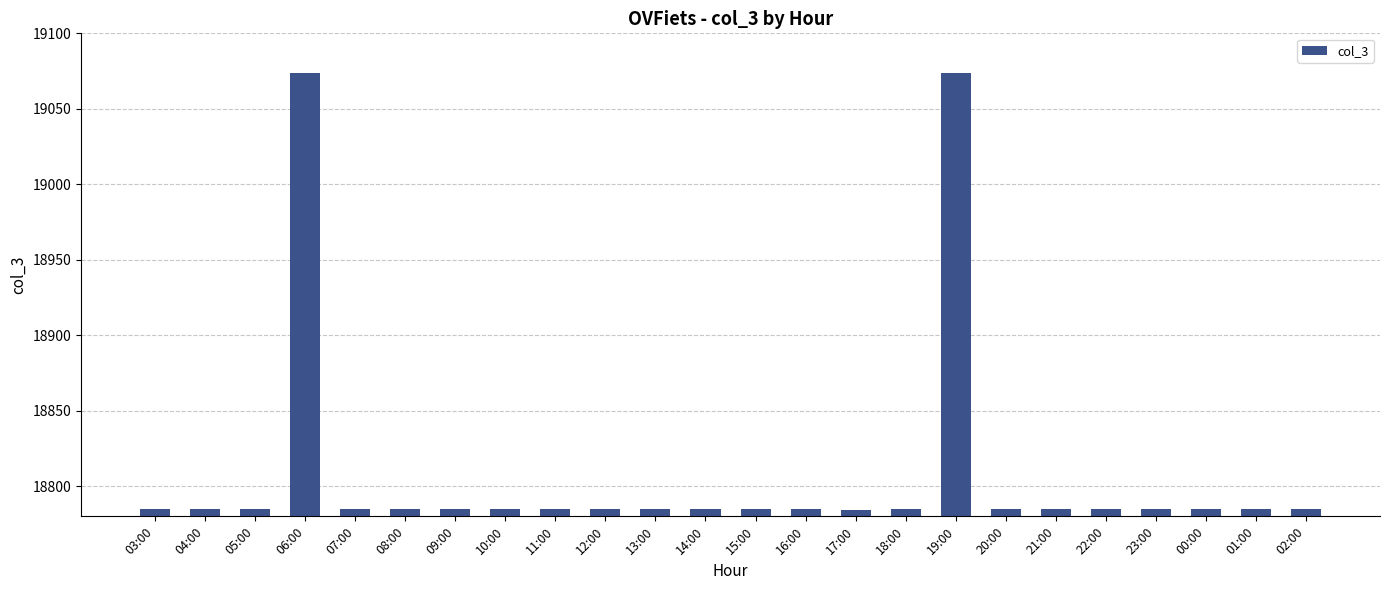

What is the minimum value shown in the chart?

18784